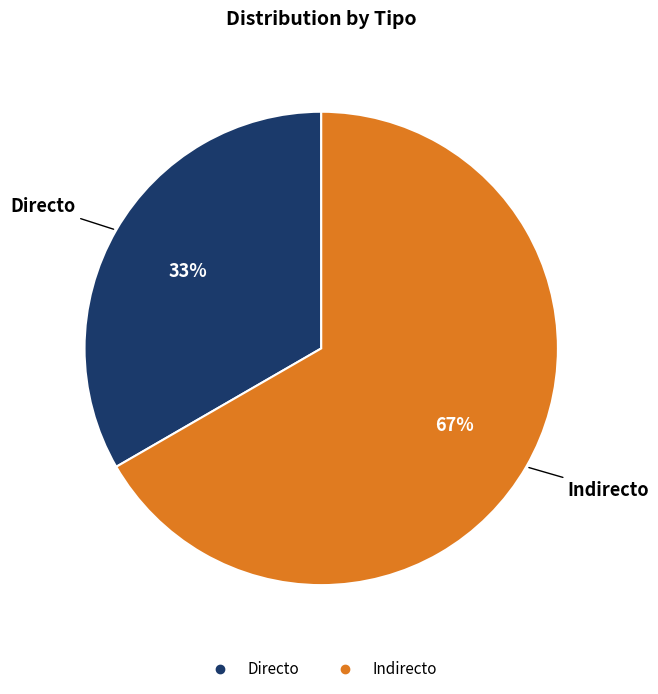

Rank the categories by value from lowest to highest.

Directo, Indirecto